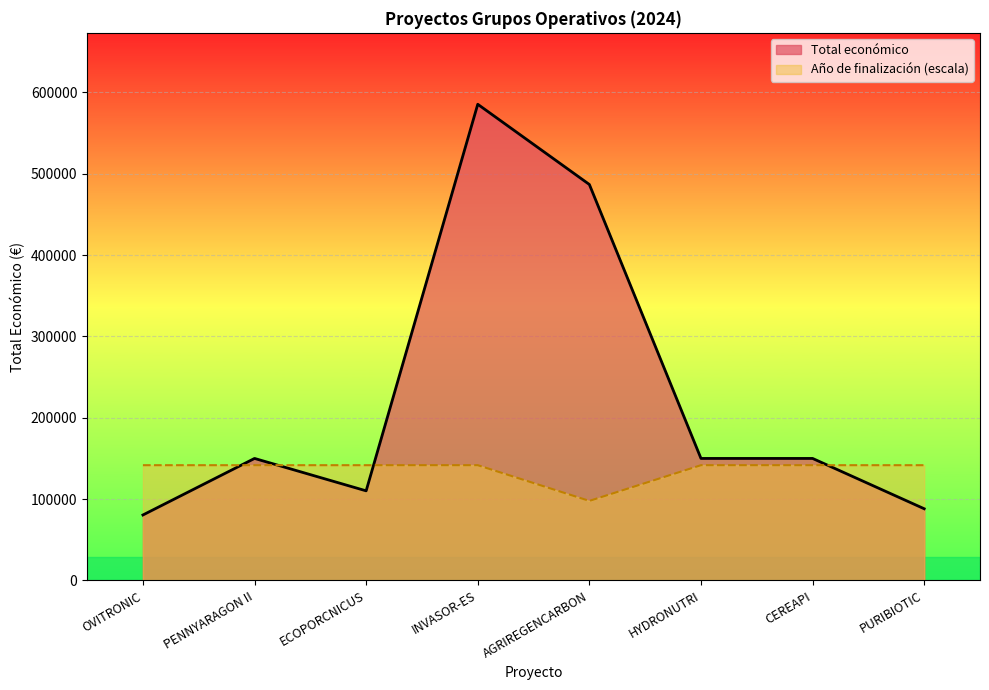

What is the label of the 4th point from the right?

AGRIREGENCARBON